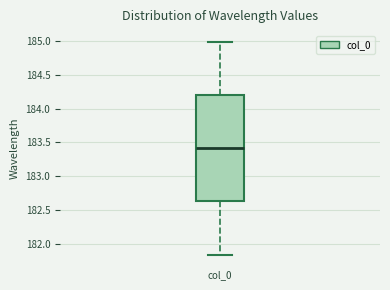

Transcribe this box plot: give where the median line is, the range the box spans, and where the two whiskers end, as read against the y-axis. The values are not printed on the chart, so give them approximately, as read against the axis.

median 183.40, box 182.65 to 184.20, whiskers 181.85 to 185.00